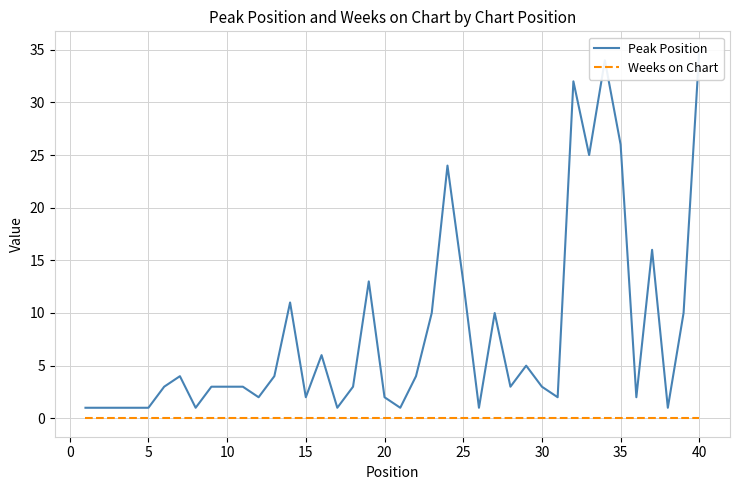

True or false: Weeks on Chart and Peak Position cross at least once.

False